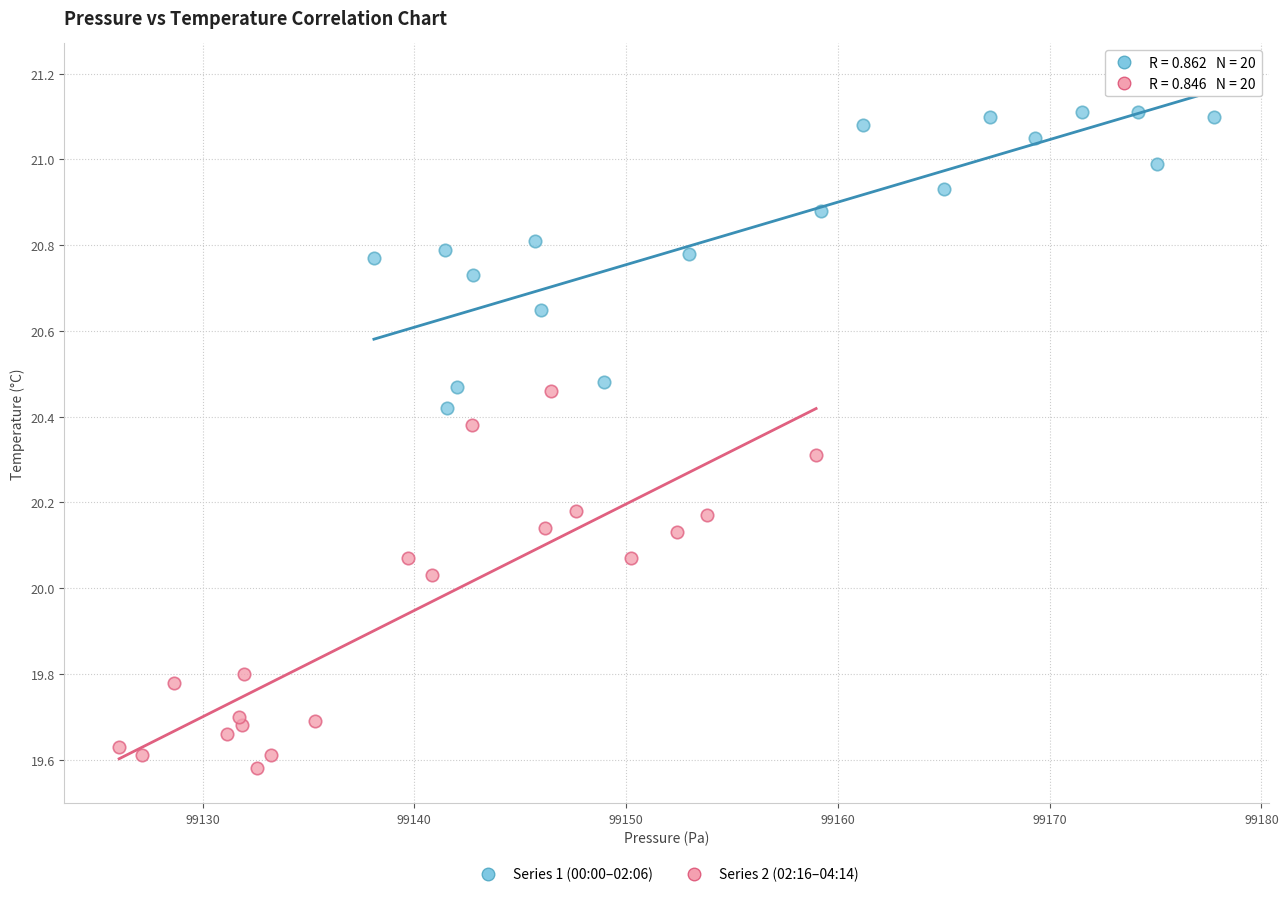

Which series contains the highest Y value?

Series 1 (00:00–02:06)